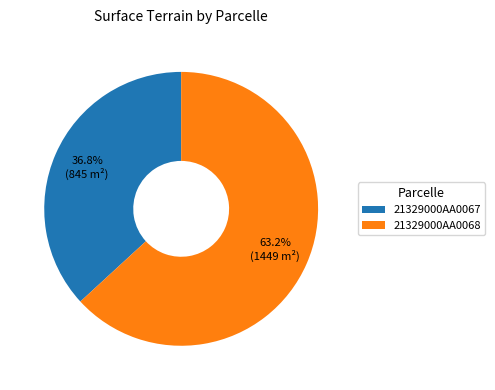

Rank the categories by value from lowest to highest.

21329000AA0067, 21329000AA0068